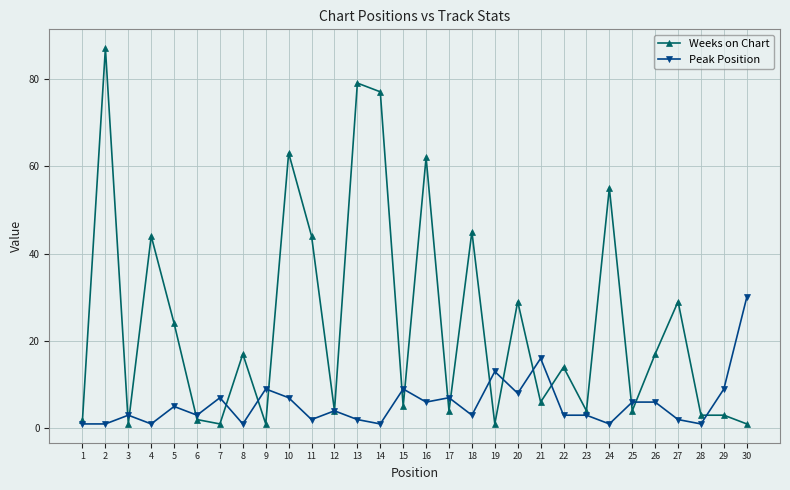

At which category does Weeks on Chart reach its first local peak?

2